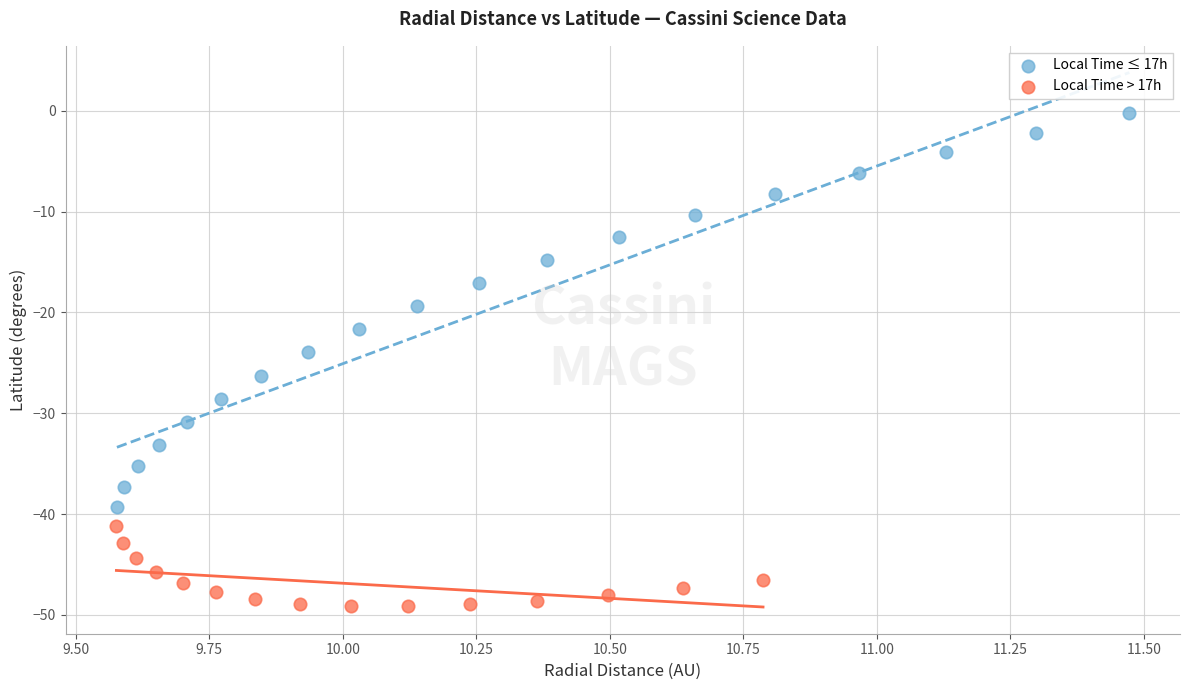

Which series has the largest Y range (max minus min)?

Local Time ≤ 17h